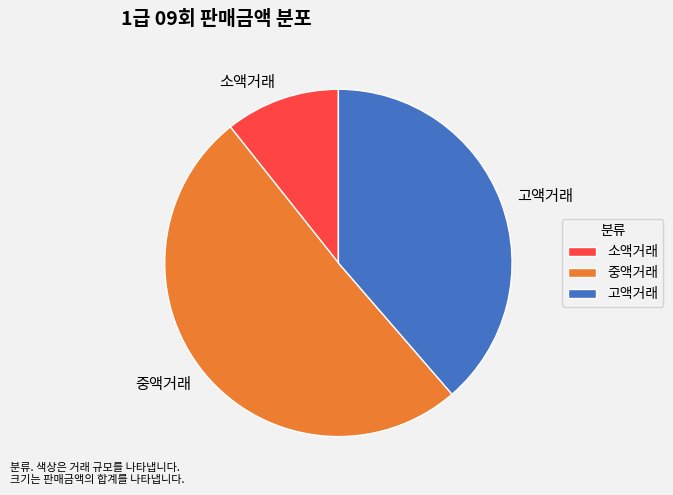

Which slice is the largest?

중액거래